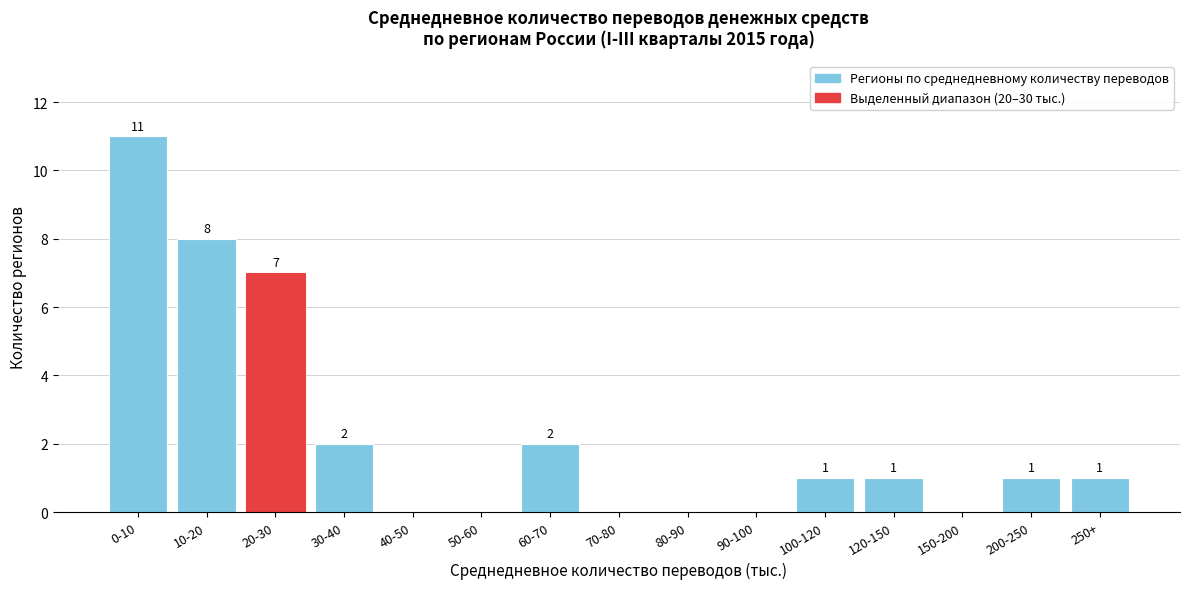

Reading right to left, extract all data points from this chart.

250+=1	200-250=1	150-200=0	120-150=1	100-120=1	90-100=0	80-90=0	70-80=0	60-70=2	50-60=0	40-50=0	30-40=2	20-30=7	10-20=8	0-10=11